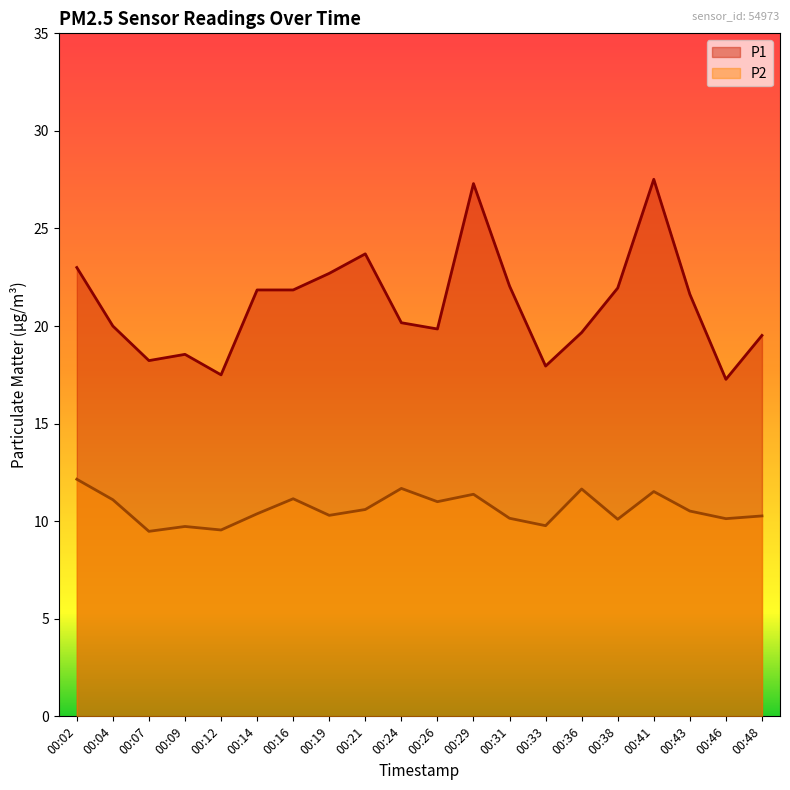

At which category does P1 reach its first local peak?

00:09